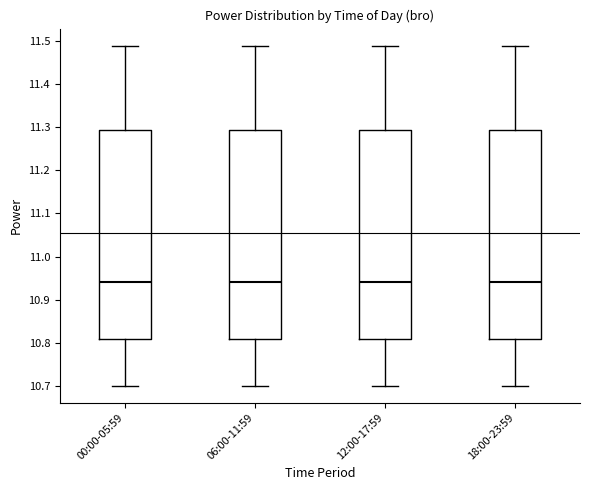

Reading left to right, transcribe this box plot: for each box, give where its median line is, the range the box spans, and where its two whiskers end, as read against the y-axis. The values are not printed on the chart, so give them approximately, as read against the axis.

00:00-05:59: median 10.94, box 10.81 to 11.30, whiskers 10.70 to 11.49
06:00-11:59: median 10.94, box 10.81 to 11.30, whiskers 10.70 to 11.49
12:00-17:59: median 10.94, box 10.81 to 11.30, whiskers 10.70 to 11.49
18:00-23:59: median 10.94, box 10.81 to 11.30, whiskers 10.70 to 11.49